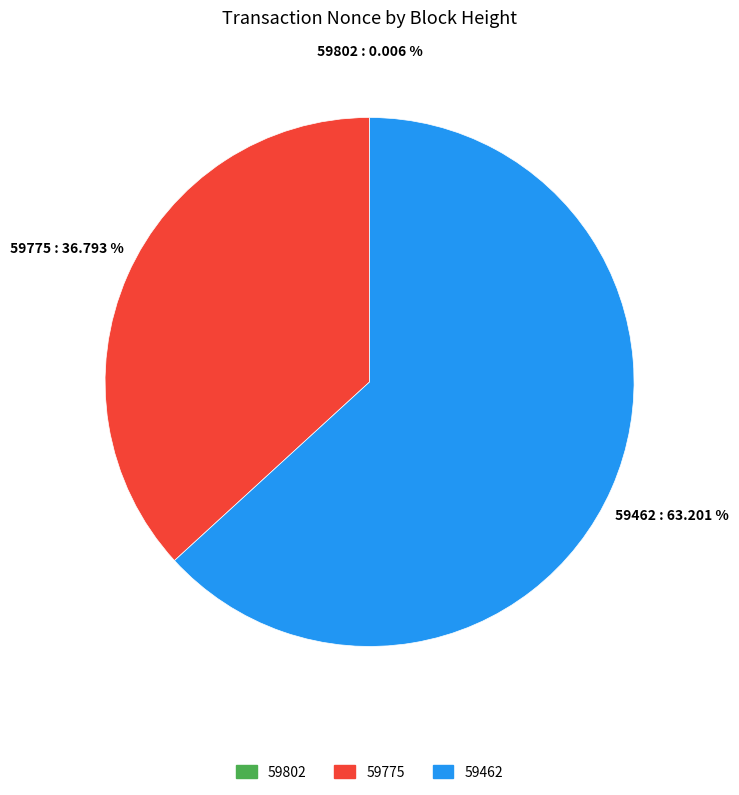

Is there a majority slice in this chart?

Yes